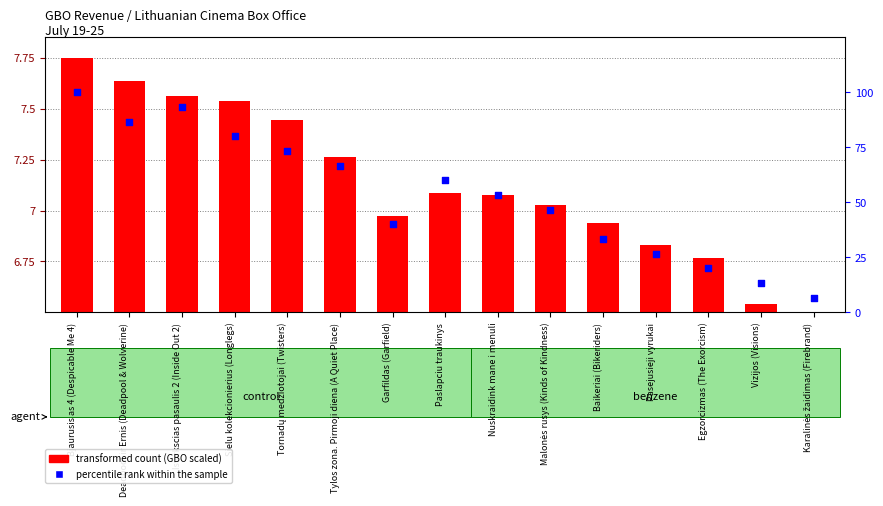

Between Malonės rusys (Kinds of Kindness) and Isvirkscias pasaulis 2 (Inside Out 2), which is larger?

Isvirkscias pasaulis 2 (Inside Out 2)